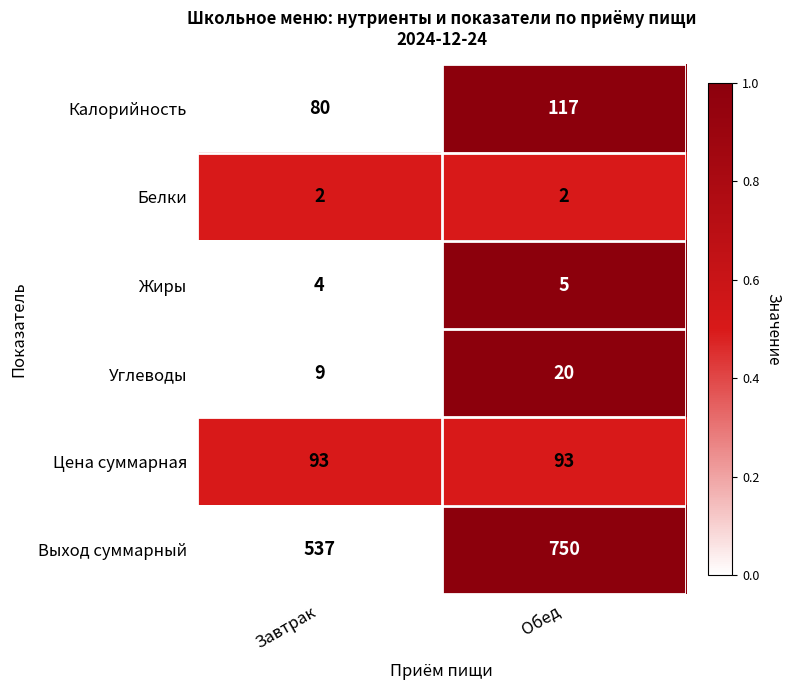

How many data points does each series have?

2